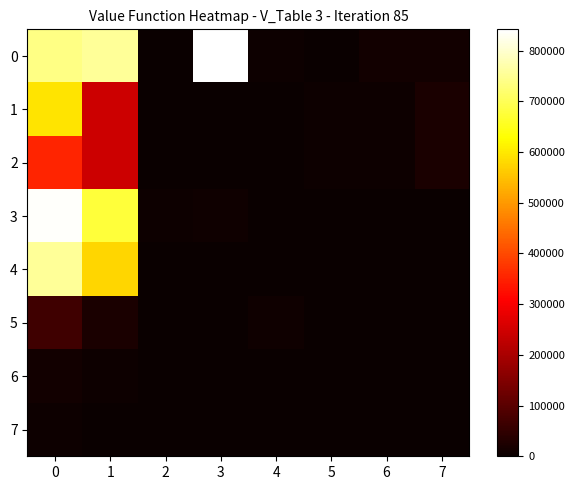

Reading left to right, transcribe all the data shown in this chart.

0: 0=737317	1=755559	2=879	3=841896	4=6272	5=140	6=11004	7=11843
1: 0=592589	1=245983	2=2863	3=0	4=26	5=6441	6=5364	7=21875
2: 0=353839	1=245983	2=2863	3=0	4=26	5=6441	6=5364	7=21875
3: 0=836215	1=675823	2=6213	3=9288	4=0	5=0	6=0	7=0
4: 0=755559	1=578596	2=0	3=0	4=0	5=0	6=0	7=0
5: 0=68787	1=21875	2=0	3=0	4=8651	5=3023	6=0	7=0
6: 0=11004	1=6441	2=0	3=0	4=0	5=0	6=0	7=0
7: 0=5160	1=0	2=0	3=0	4=0	5=0	6=0	7=0